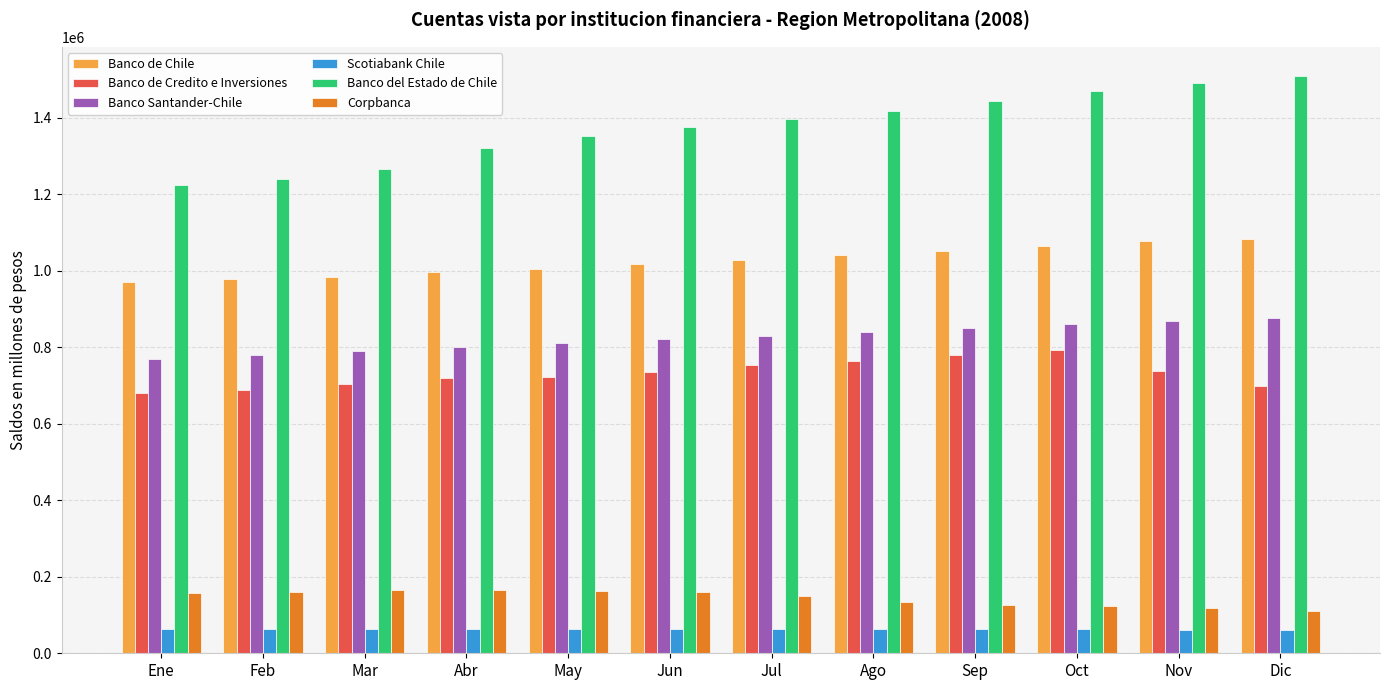

The value of Corpbanca at Feb is 160573. True or false?

True